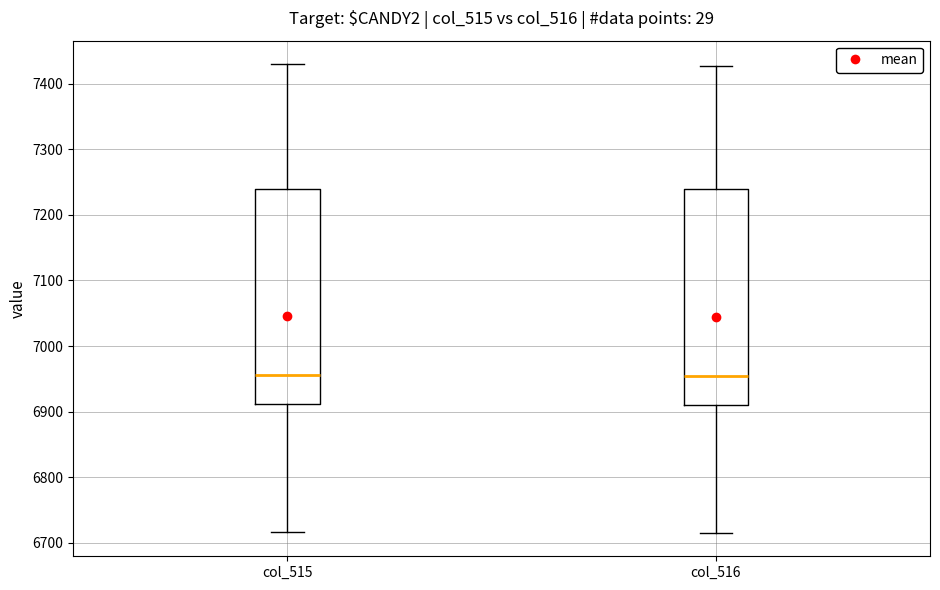

Reading left to right, read every box against the y-axis: the position of its median line, the range the box covers, and the ends of its whiskers. The values are not printed on the chart, so give them approximately, as read against the axis.

col_515: median 6960, box 6910 to 7240, whiskers 6720 to 7430
col_516: median 6960, box 6910 to 7240, whiskers 6720 to 7430